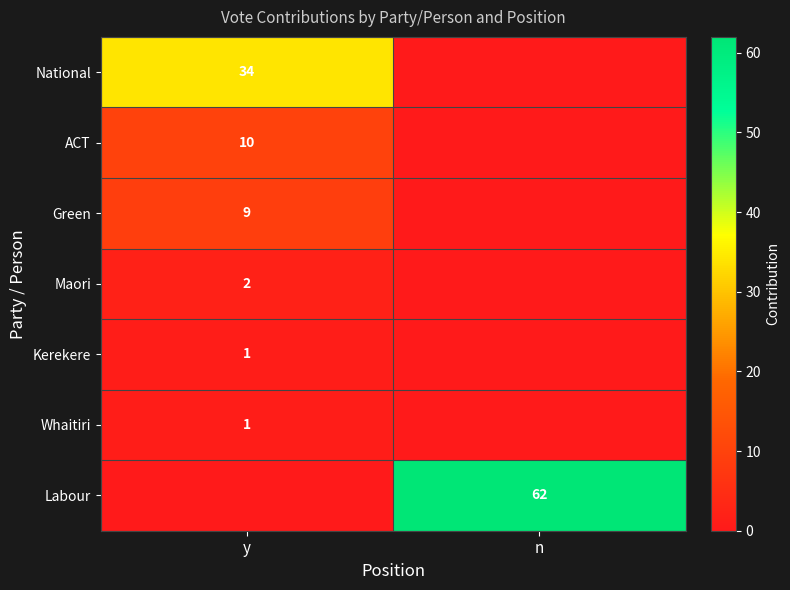

What is the difference between the highest and lowest values at n?

62